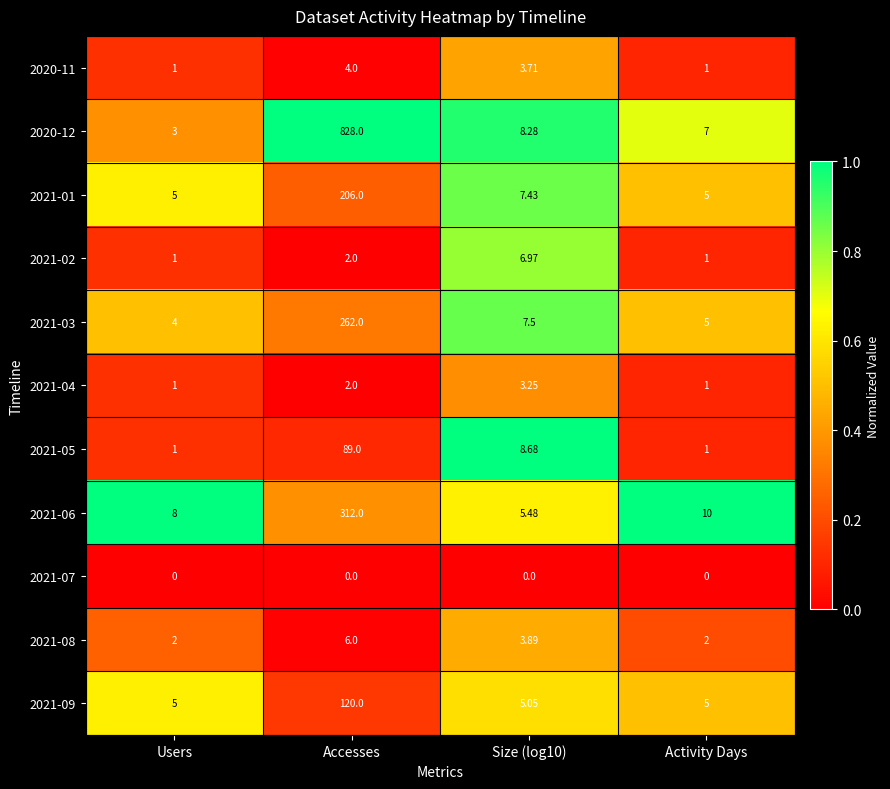

Where does the 2021-03 series first go above 7?

Accesses